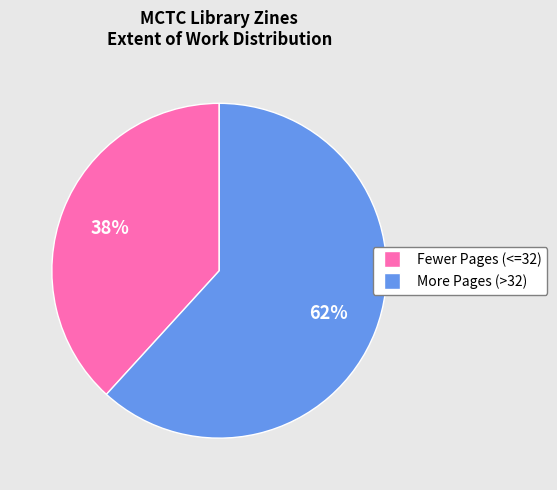

How many slices are in this pie chart?

2